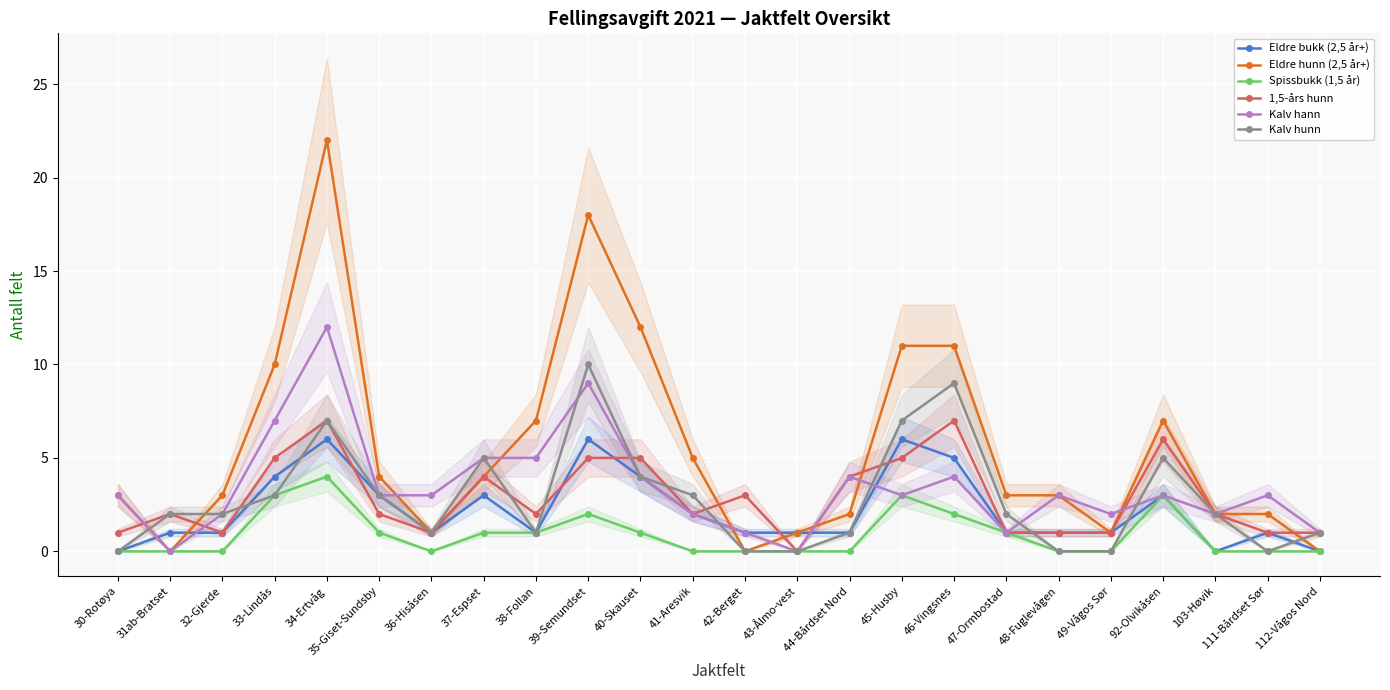

The Spissbukk (1,5 år) series shows 1 at 38-Follan. True or false?

True